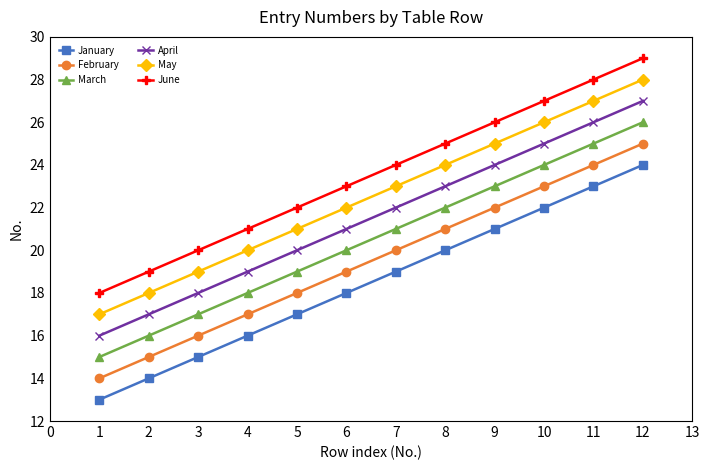

List the labels in order of June value, largest first.

12, 11, 10, 9, 8, 7, 6, 5, 4, 3, 2, 1